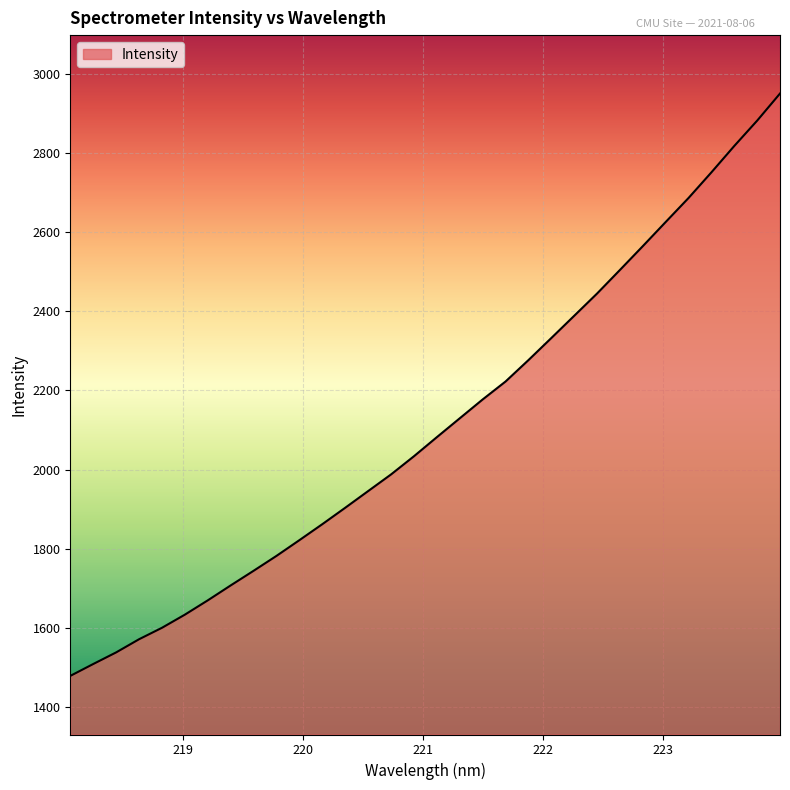

What is the greatest value displayed?

2949.6